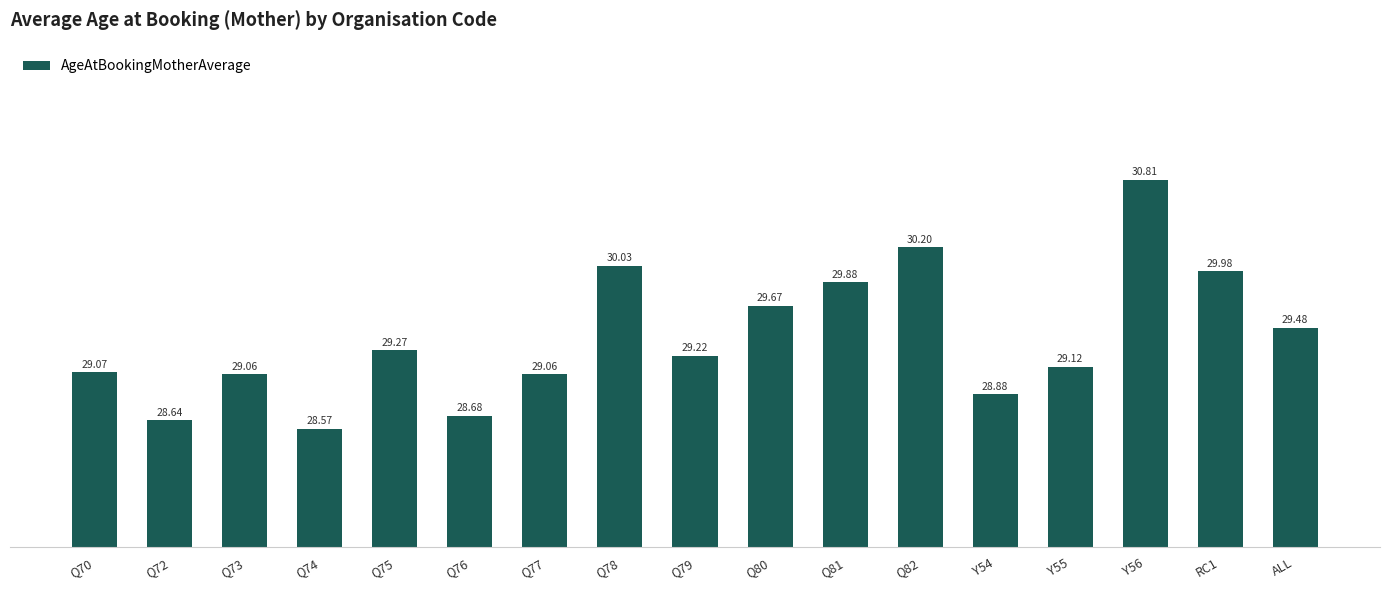

Where does the data first go above 29?

Q70